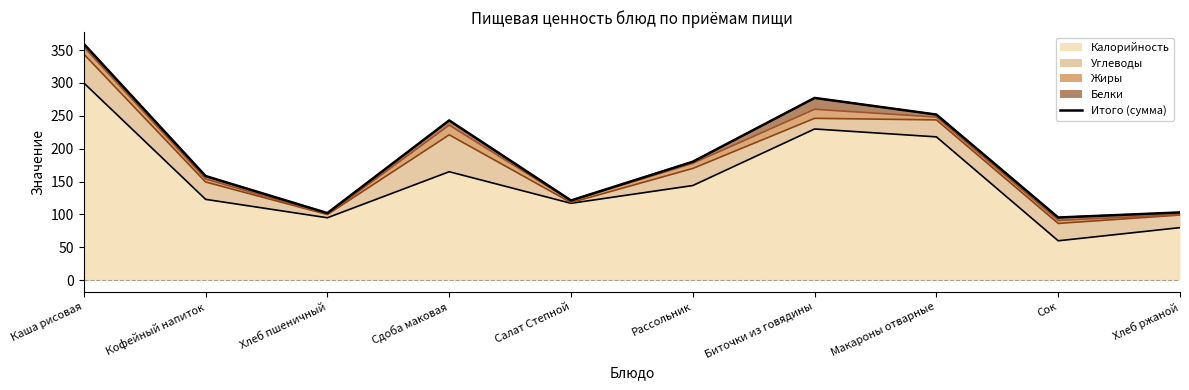

Which category has the lowest value across all series?

Сок